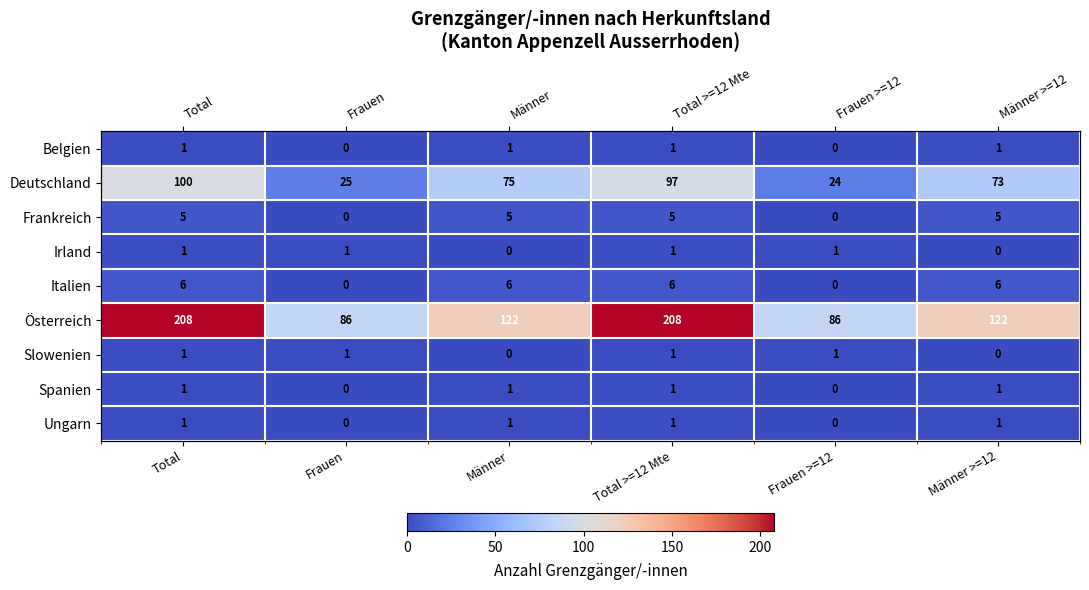

What is the sum of all Slowenien values?

4